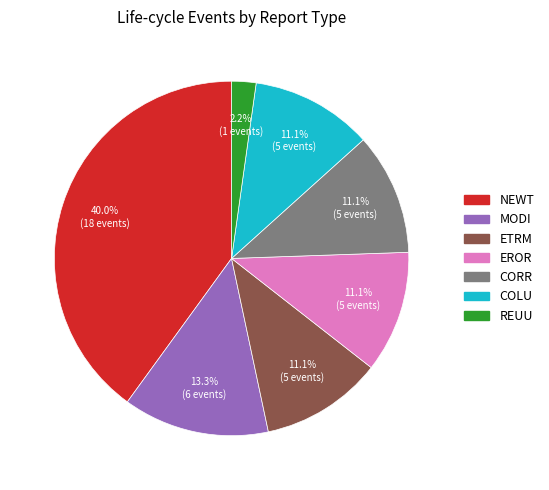

Which has a higher value, REUU or COLU?

COLU